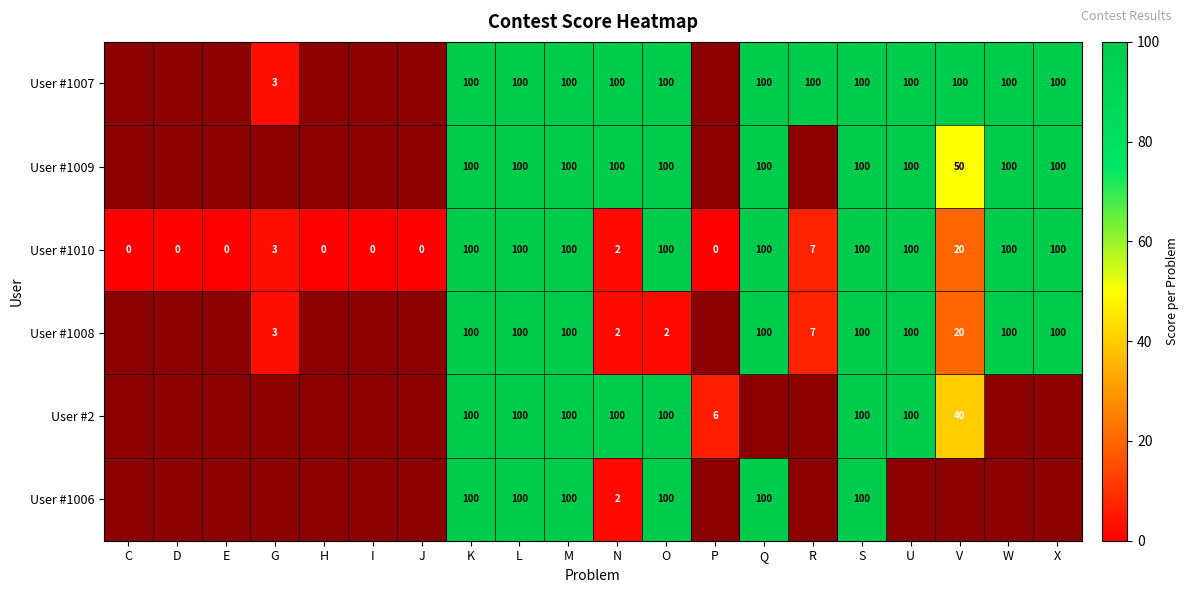

What is the average value of the User #1010 series?

47